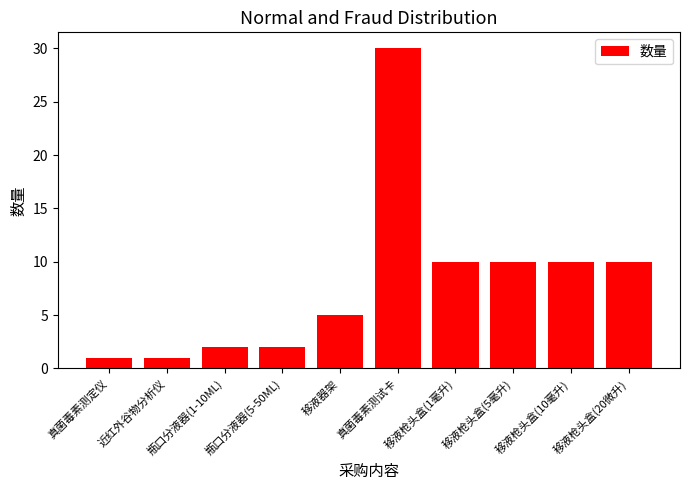

What is the sum of all values?

81